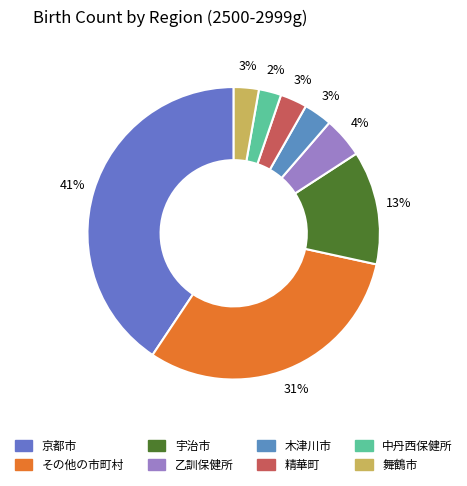

What is the change in value from その他の市町村 to 乙訓保健所?

-1292